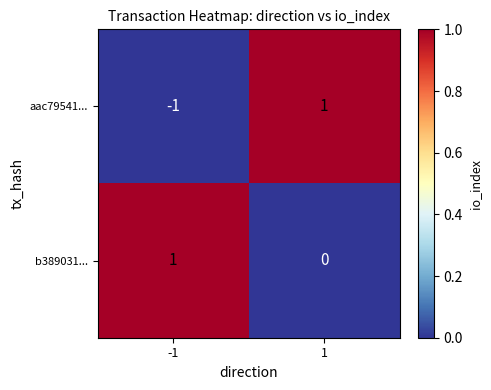

The value of aac79541... at -1 is 0. True or false?

False